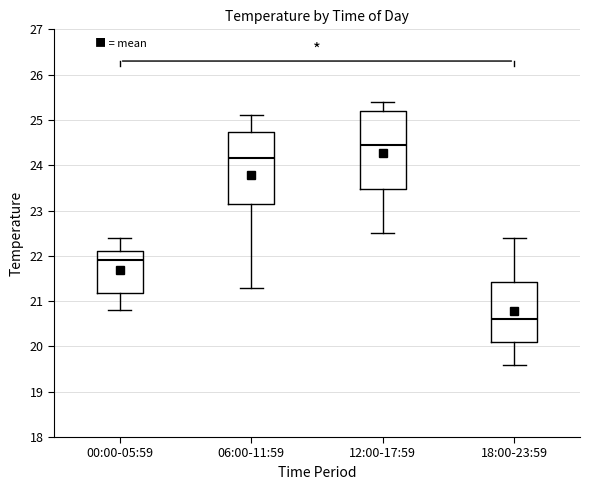

Where is the lower edge of the box for 00:00-05:59 on the y-axis? The values are not printed on the chart, so give them approximately, as read against the axis.

21.2